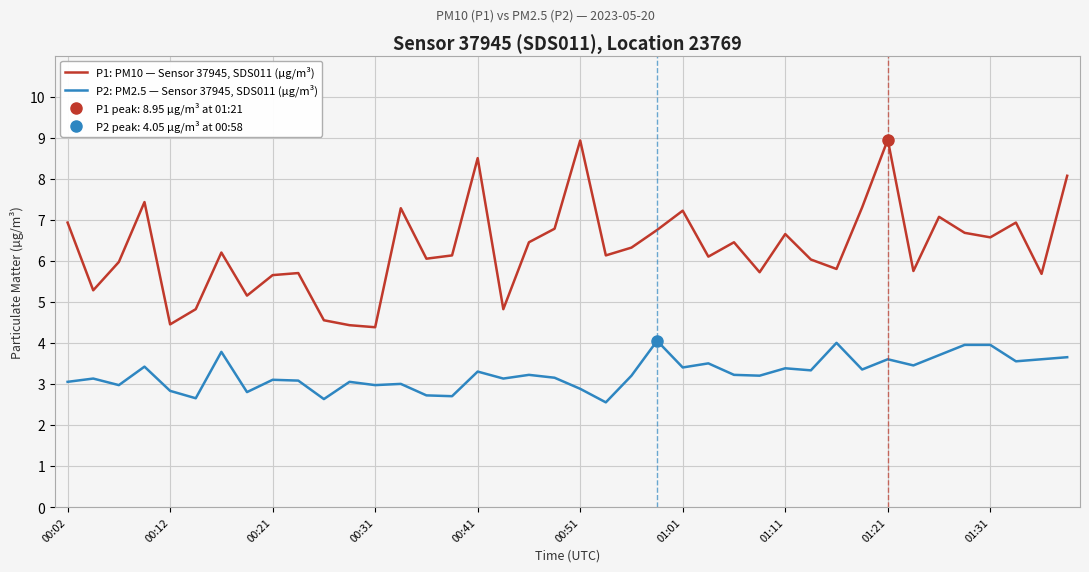

How many data points in P1: PM10 — Sensor 37945, SDS011 (µg/m³) are above 6?

25